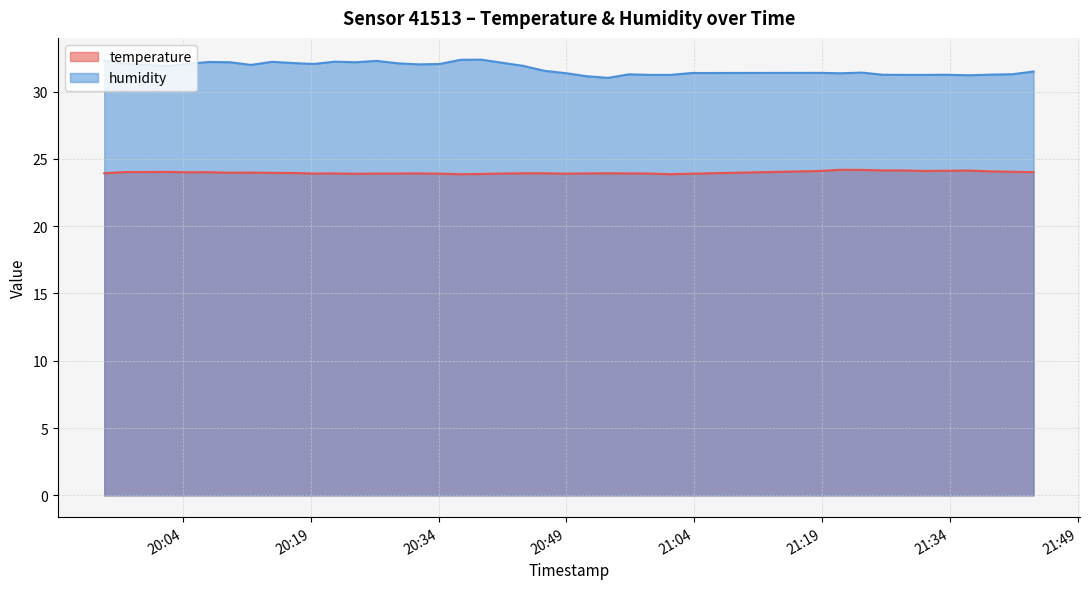

True or false: temperature and humidity intersect in this chart.

False